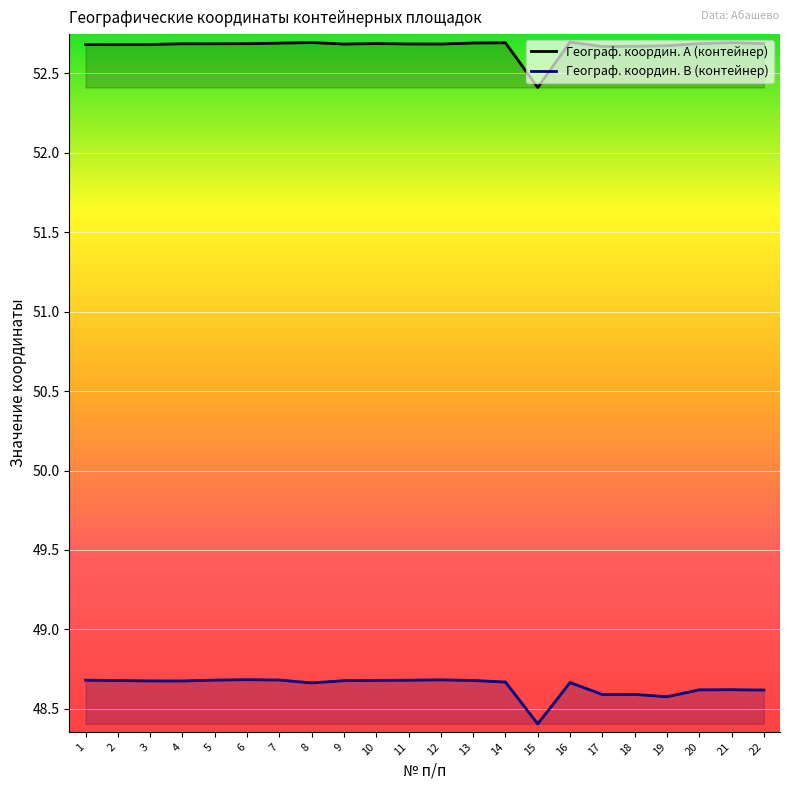

Which has a higher value, 12 or 7?

7